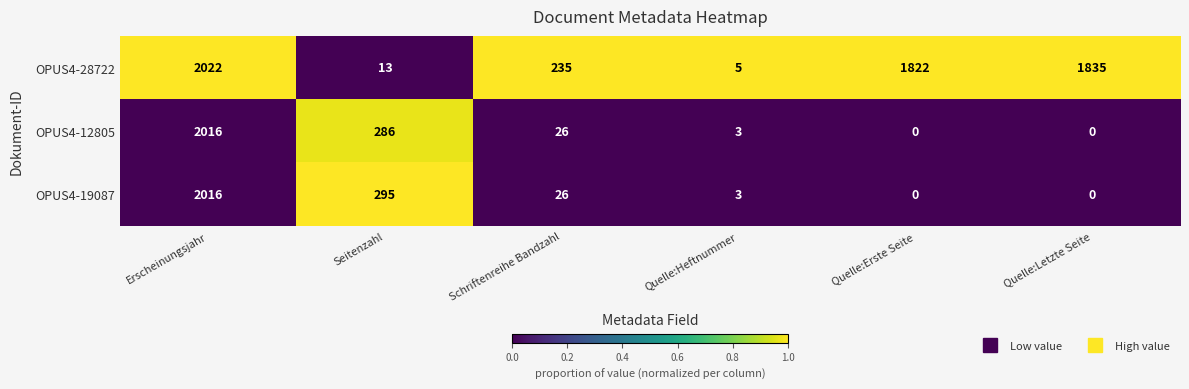

At which label does OPUS4-19087 reach its peak?

Erscheinungsjahr